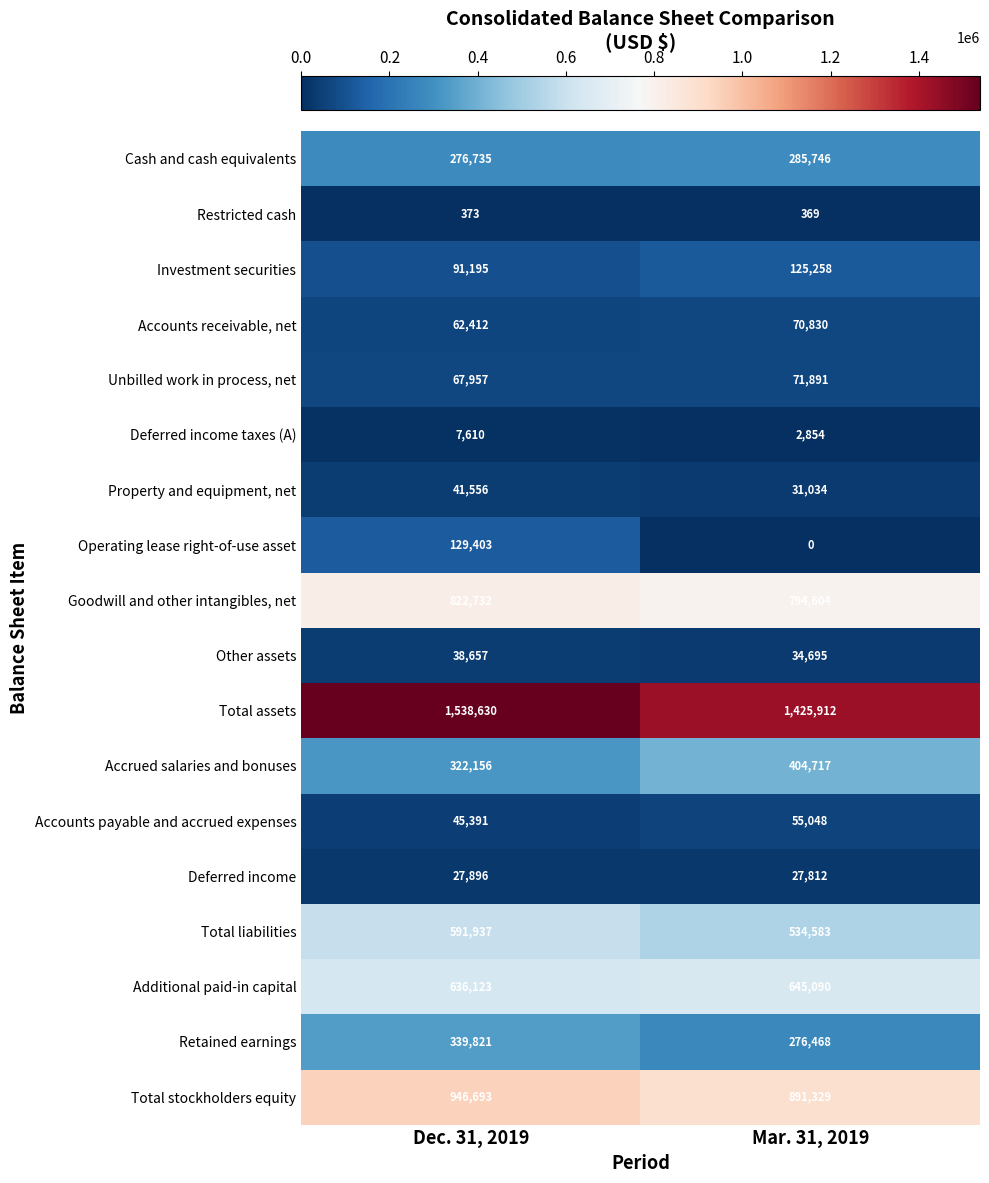

How many series are shown in this chart?

18